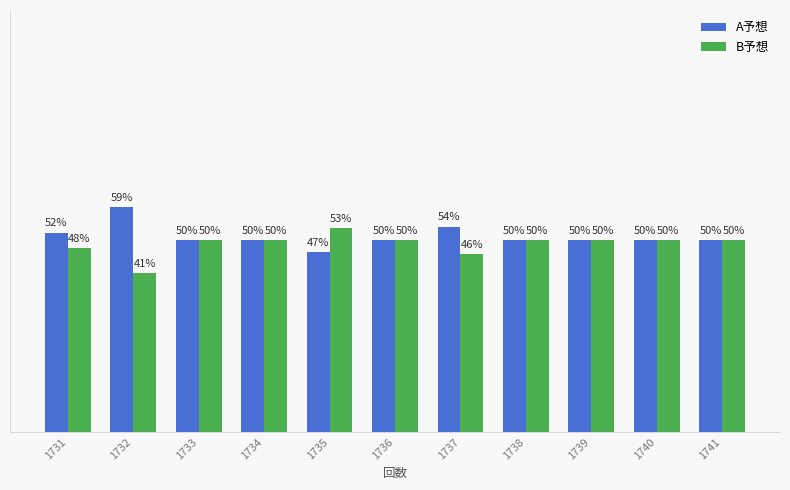

Rank the series by their maximum value, from lowest to highest.

B予想, A予想